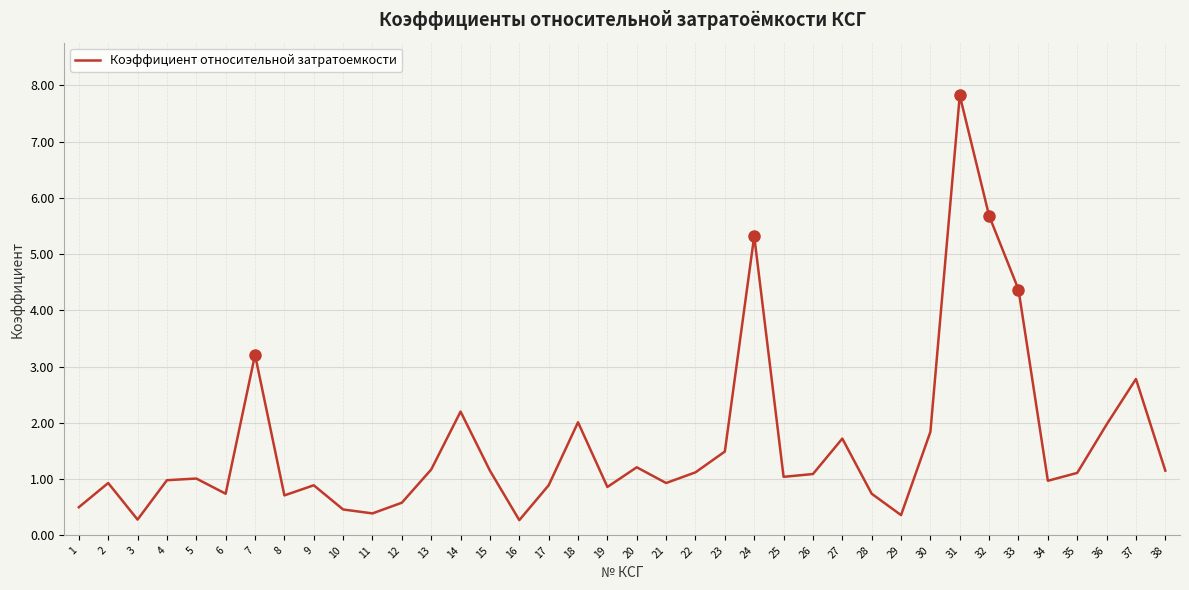

At which label is the value closest to 4?

33